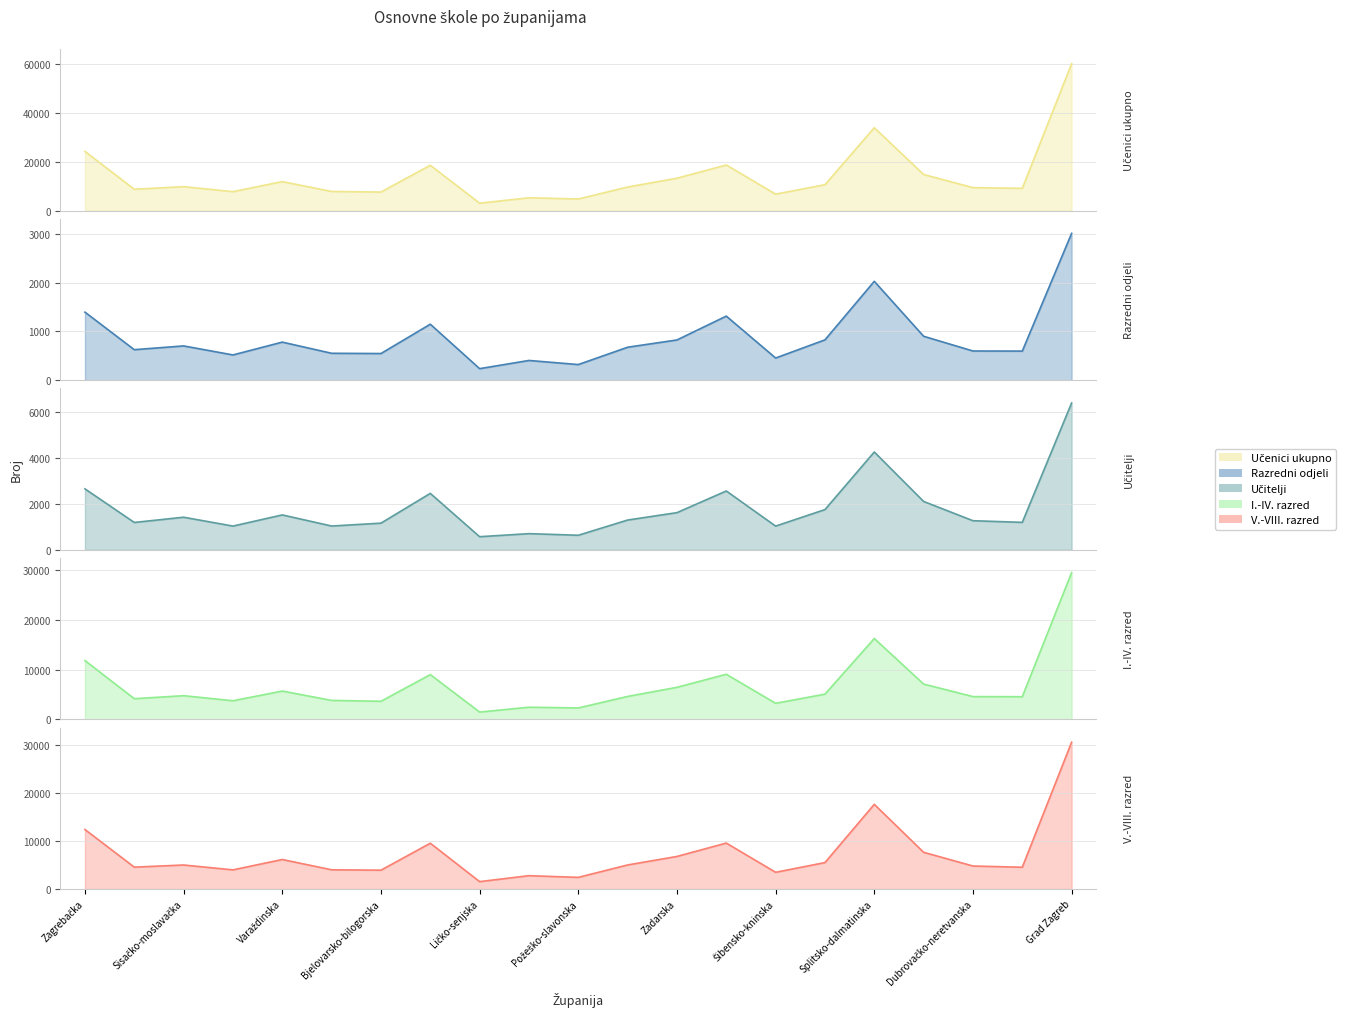

Which series has the largest total across all categories?

Učenici ukupno